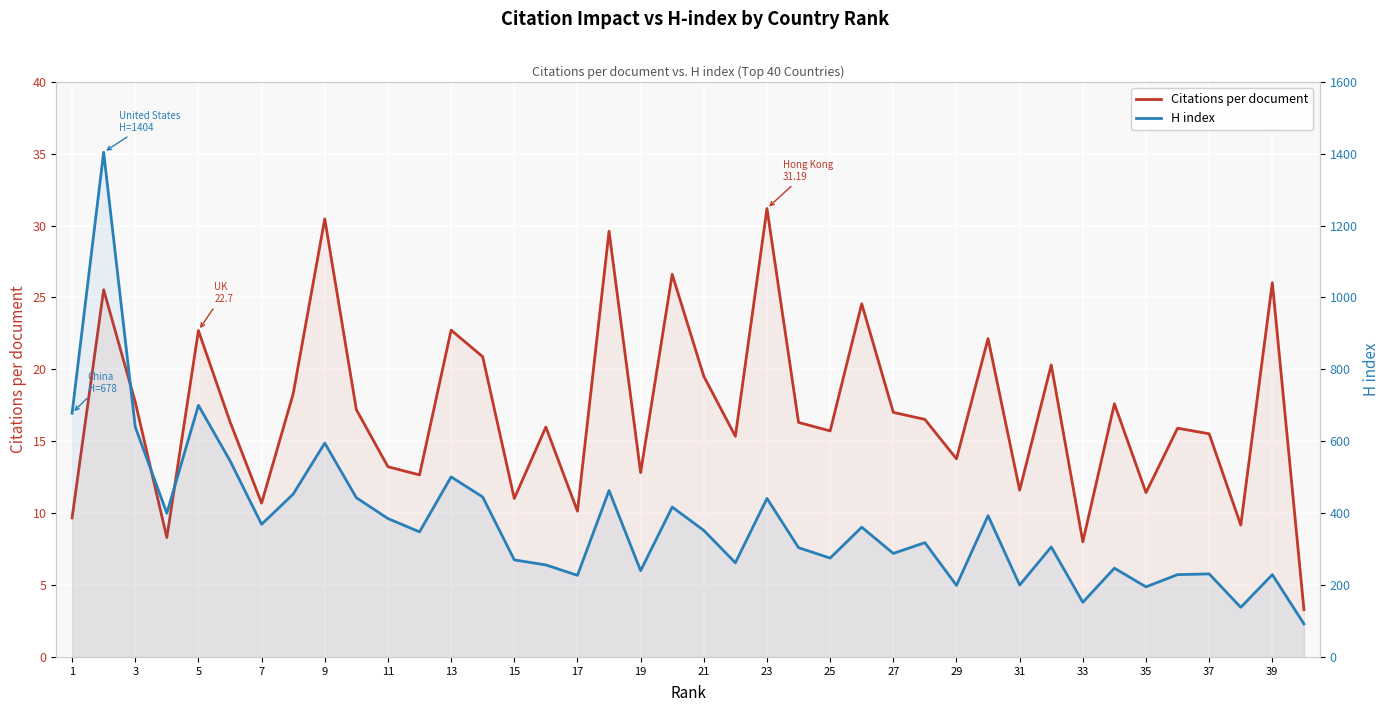

What is the lowest value of the Citations per document series?

3.3